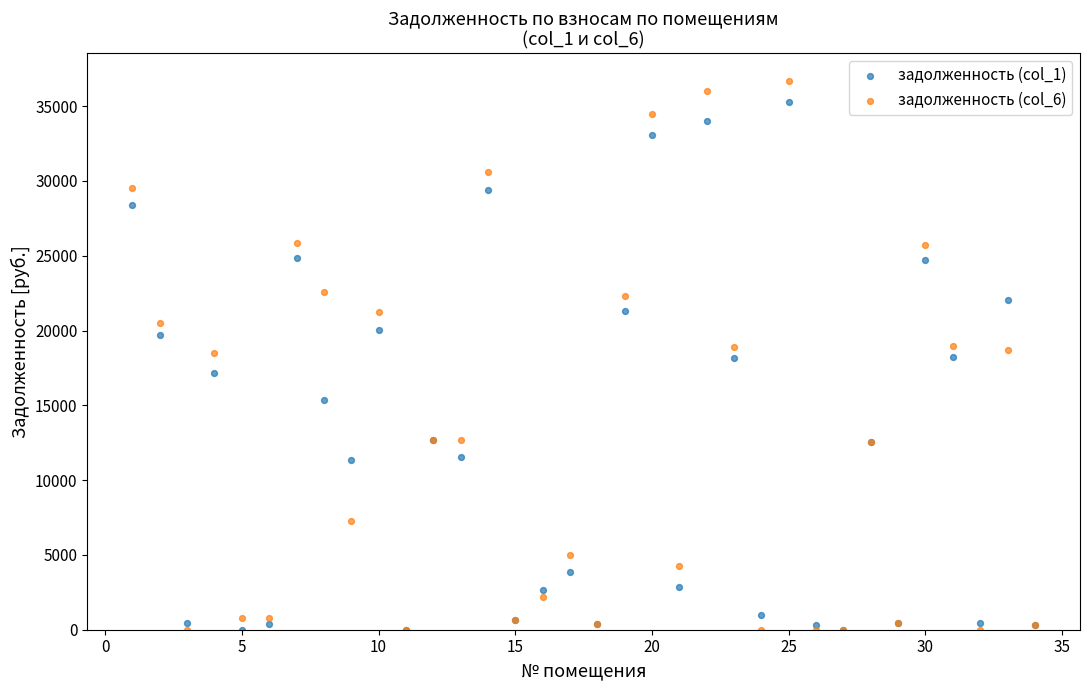

Which series has the widest spread of Y values?

задолженность (col_6)